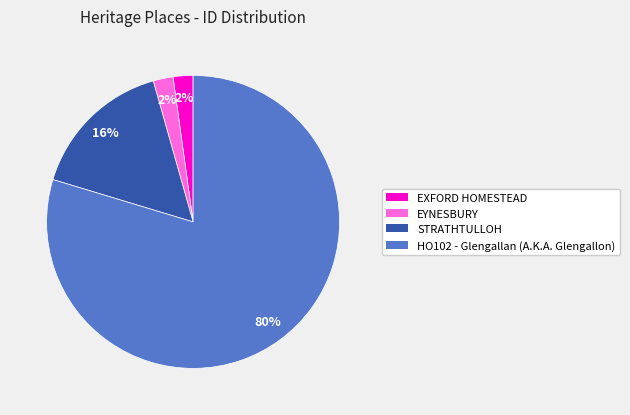

Between STRATHTULLOH and EYNESBURY, which is larger?

STRATHTULLOH